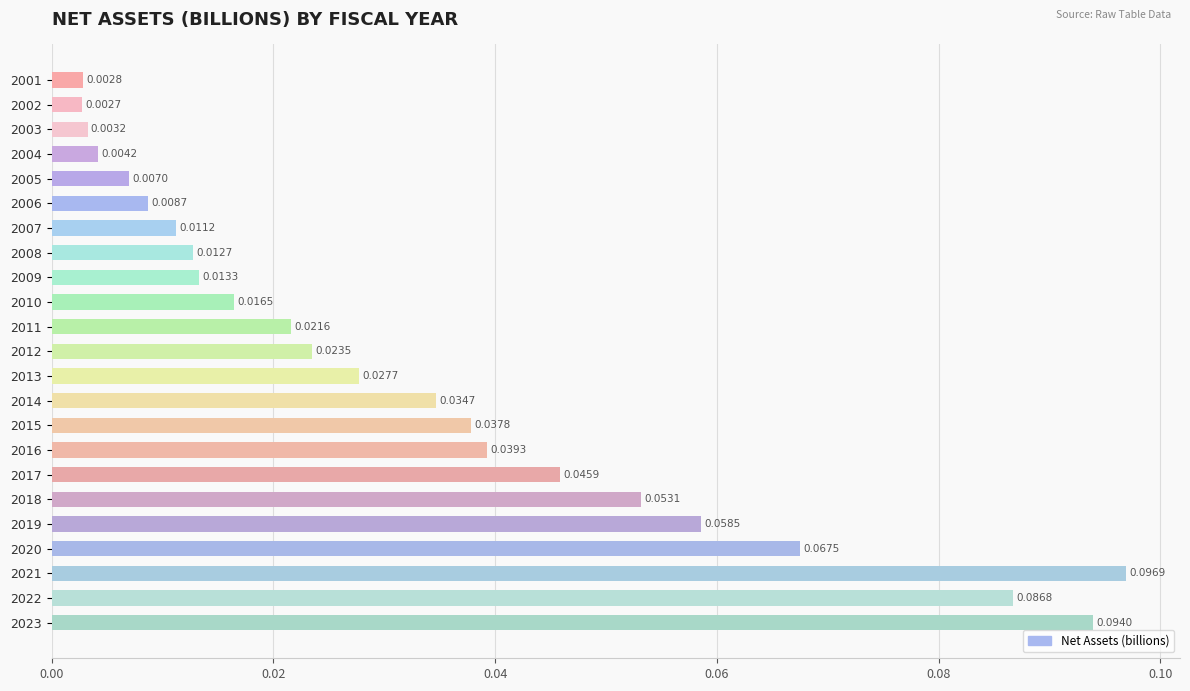

At which label is the value closest to 0?

2002